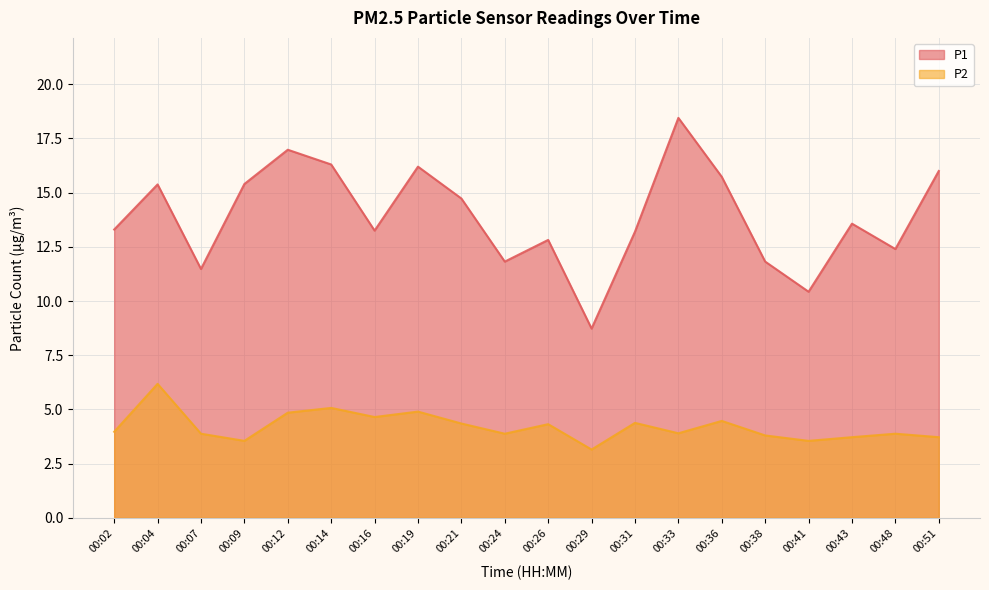

True or false: P1 and P2 intersect in this chart.

False